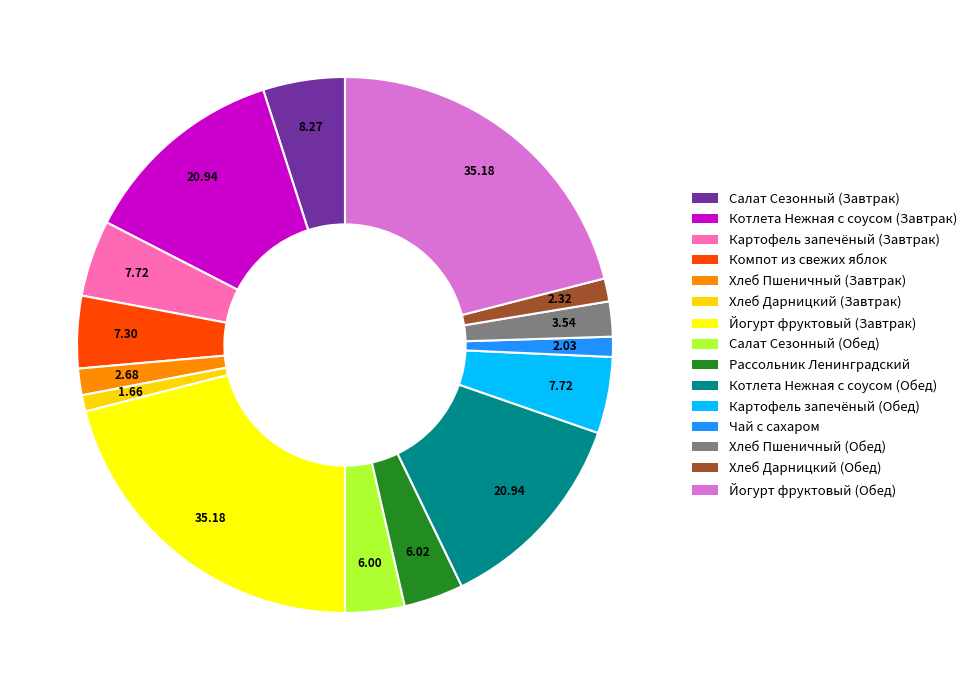

How many segments does this pie chart have?

15